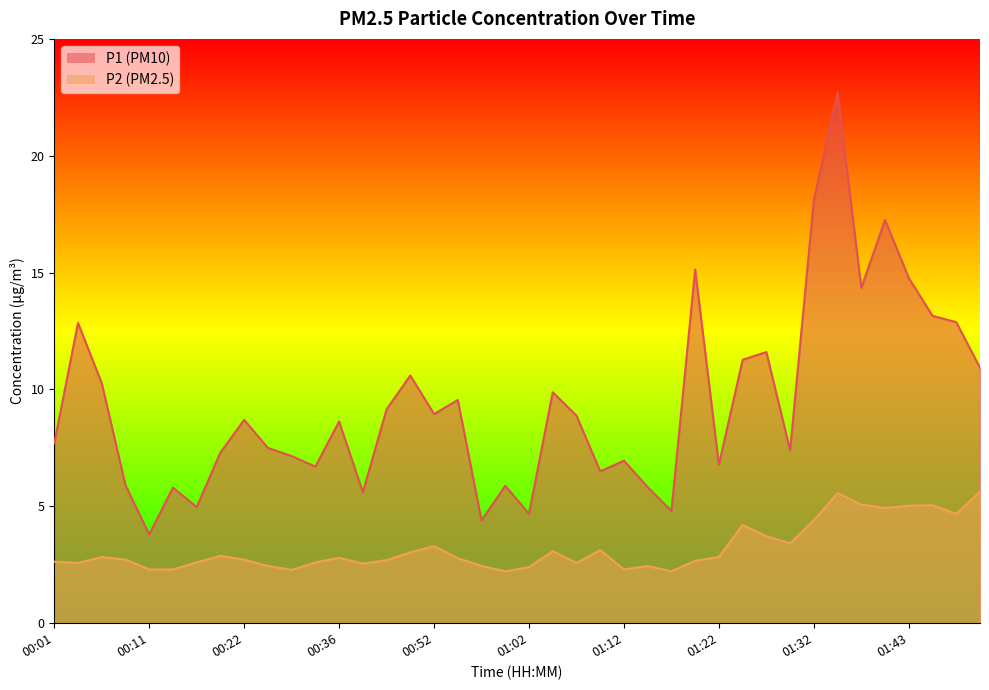

The value of P2 at 01:37 is 1.5. True or false?

False